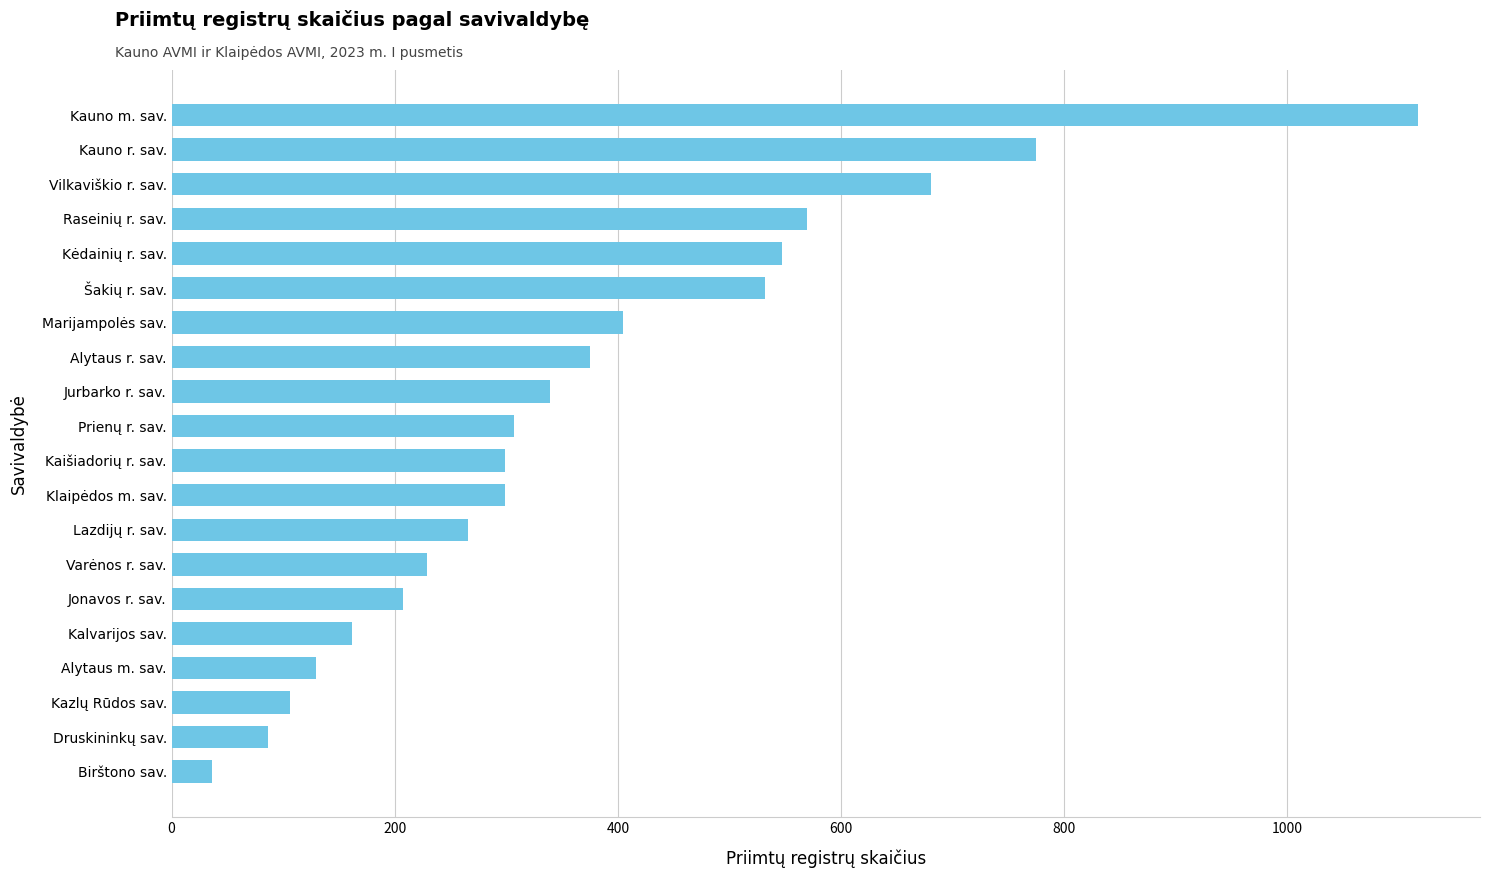

What is the sum of all values?

7467